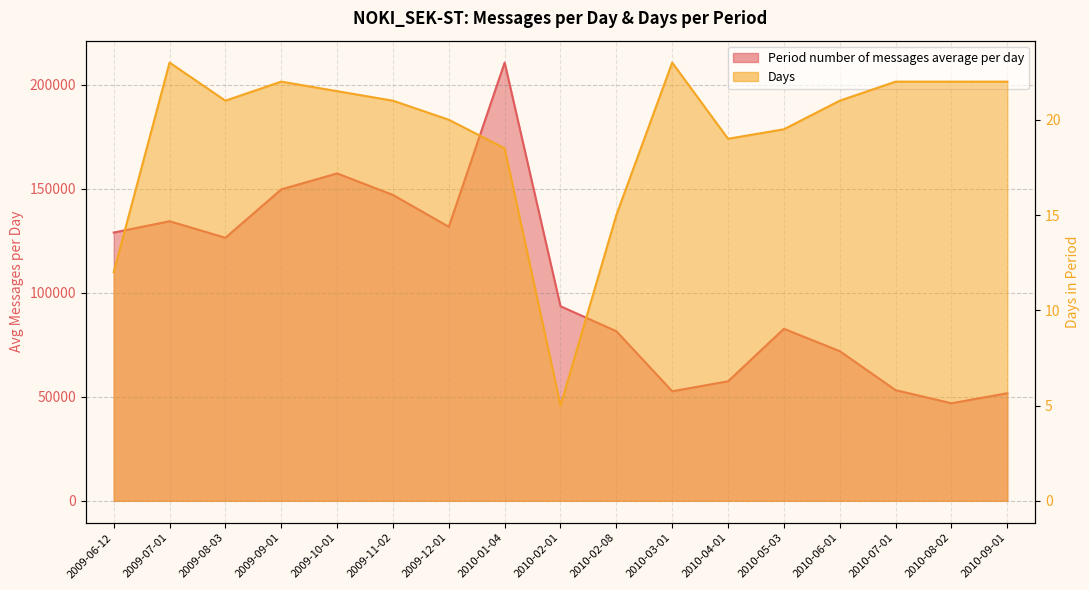

The Days series shows 24.6 at 2010-01-04. True or false?

False